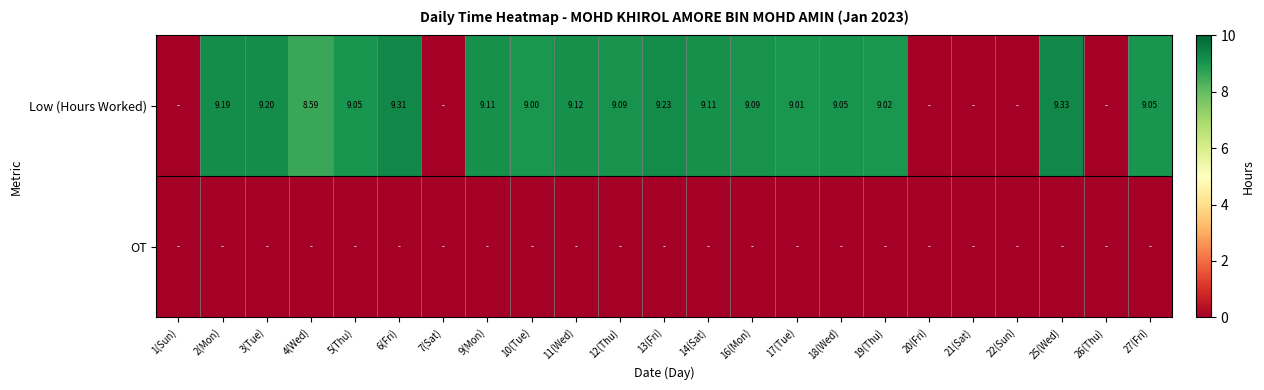

List the series in order of their overall mean, highest first.

Low (Hours Worked), OT